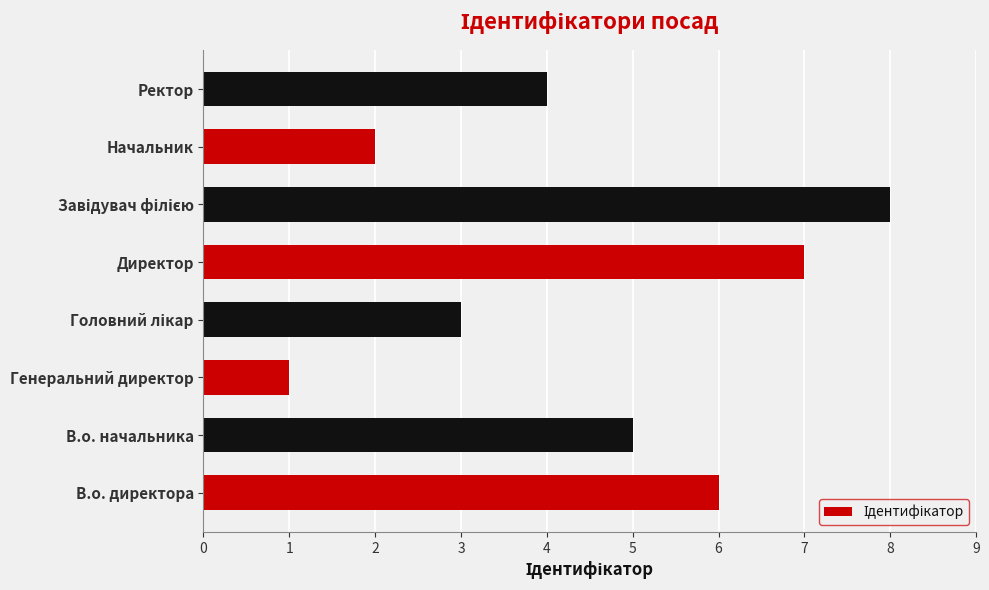

What is the change in value from В.о. начальника to Генеральний директор?

-4